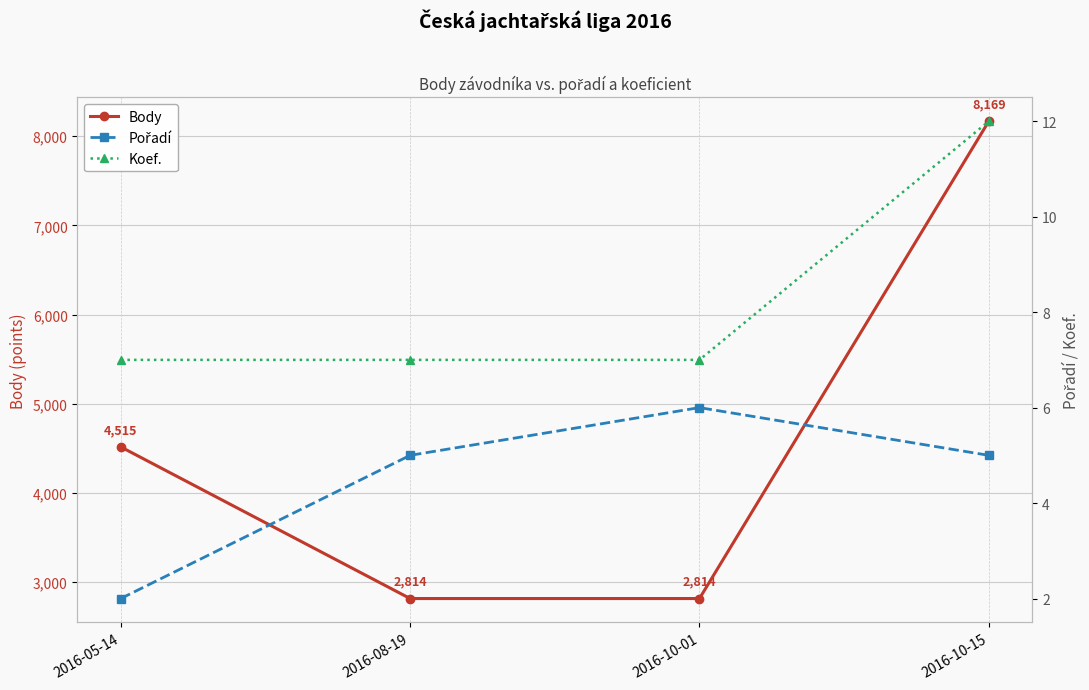

Which label corresponds to the largest value in the chart?

2016-10-15